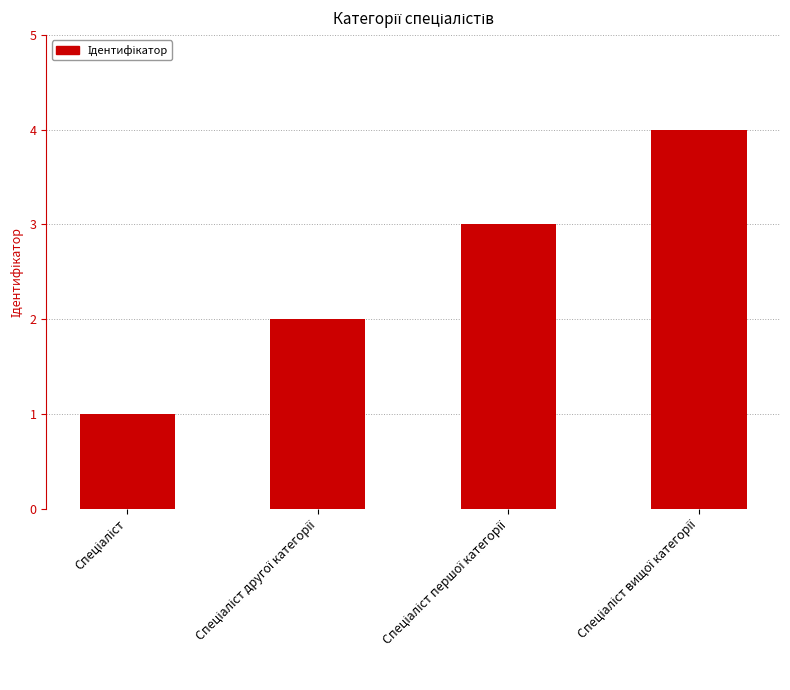

What is the maximum value shown in the chart?

4